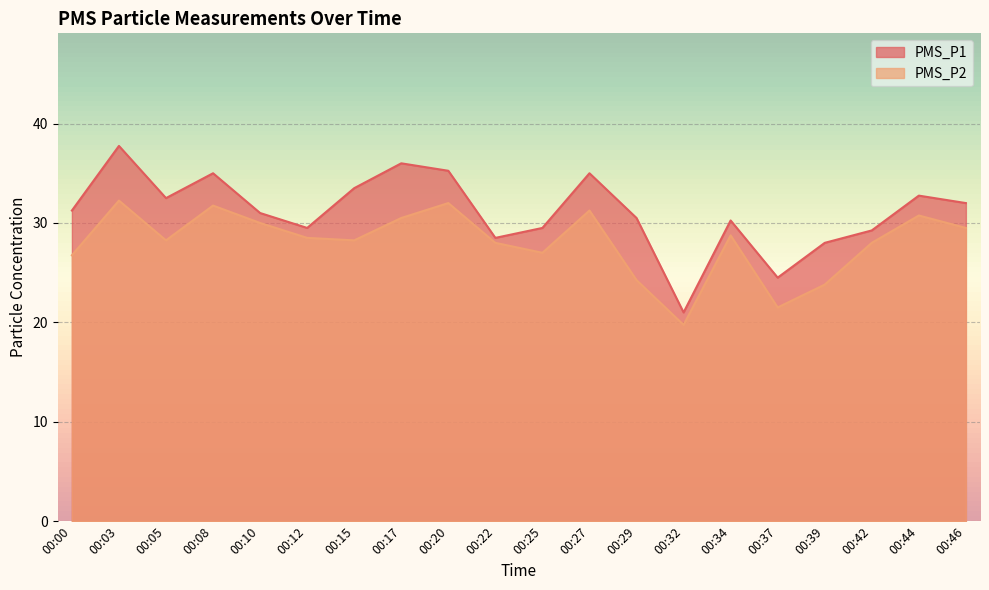

Reading left to right, transcribe all the data shown in this chart.

PMS_P1: 31.2	37.8	32.5	35.0	31.0	29.5	33.5	36.0	35.2	28.5	29.5	35.0	30.5	21.0	30.2	24.5	28.0	29.2	32.8	32.0
PMS_P2: 26.8	32.2	28.2	31.8	30.0	28.5	28.2	30.5	32.0	28.0	27.0	31.2	24.2	19.8	28.8	21.5	23.8	28.0	30.8	29.5